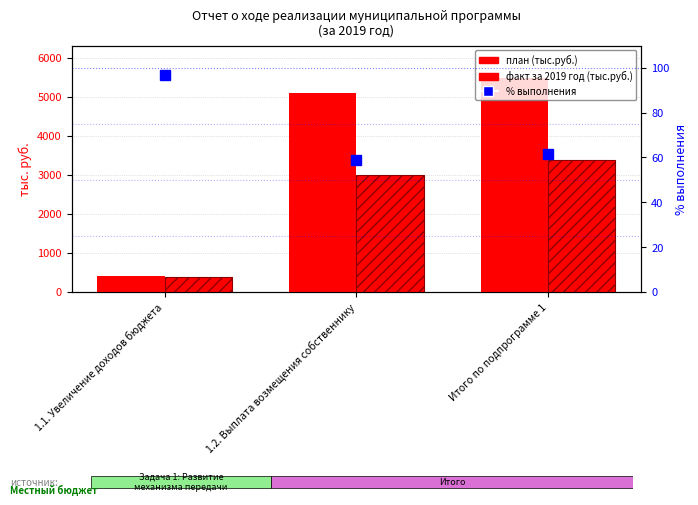

What is the total value across all series at Итого по подпрограмме 1?

8930.8